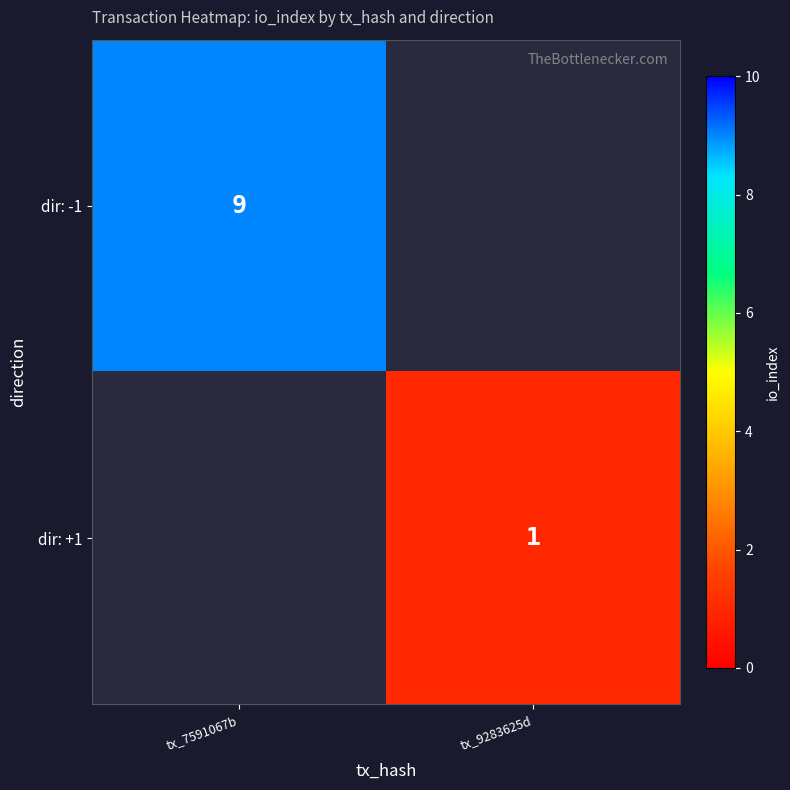

The value of dir: -1 at tx_7591067b is 3. True or false?

False